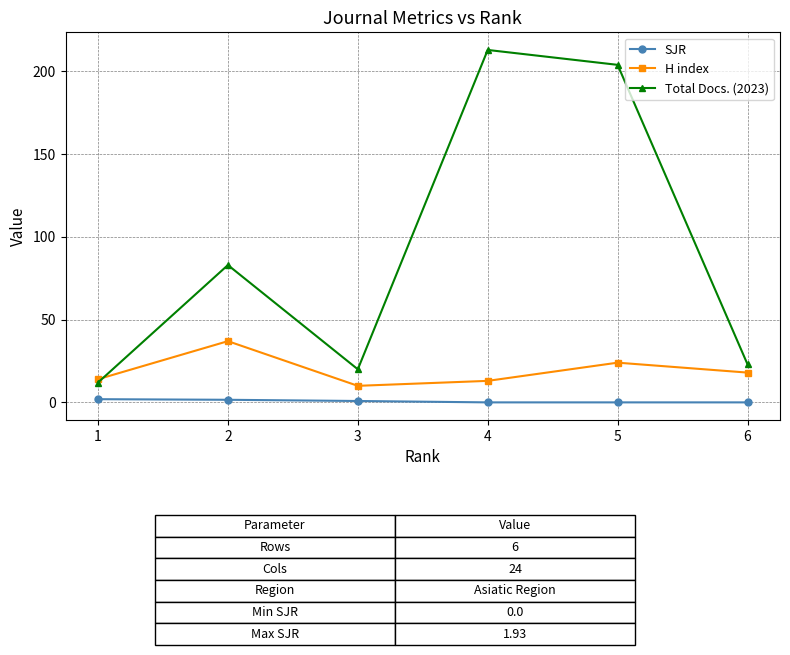

The H index series shows 24.0 at 5. True or false?

True